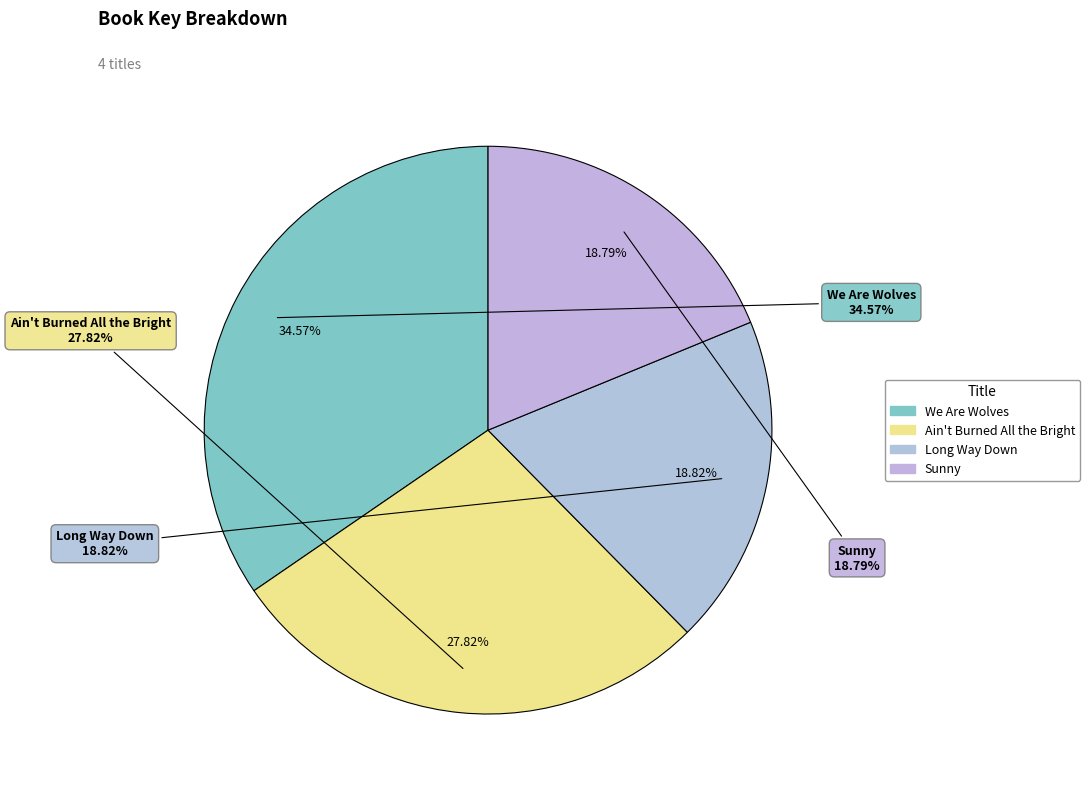

What portion of the pie excludes We Are Wolves?

65.4%